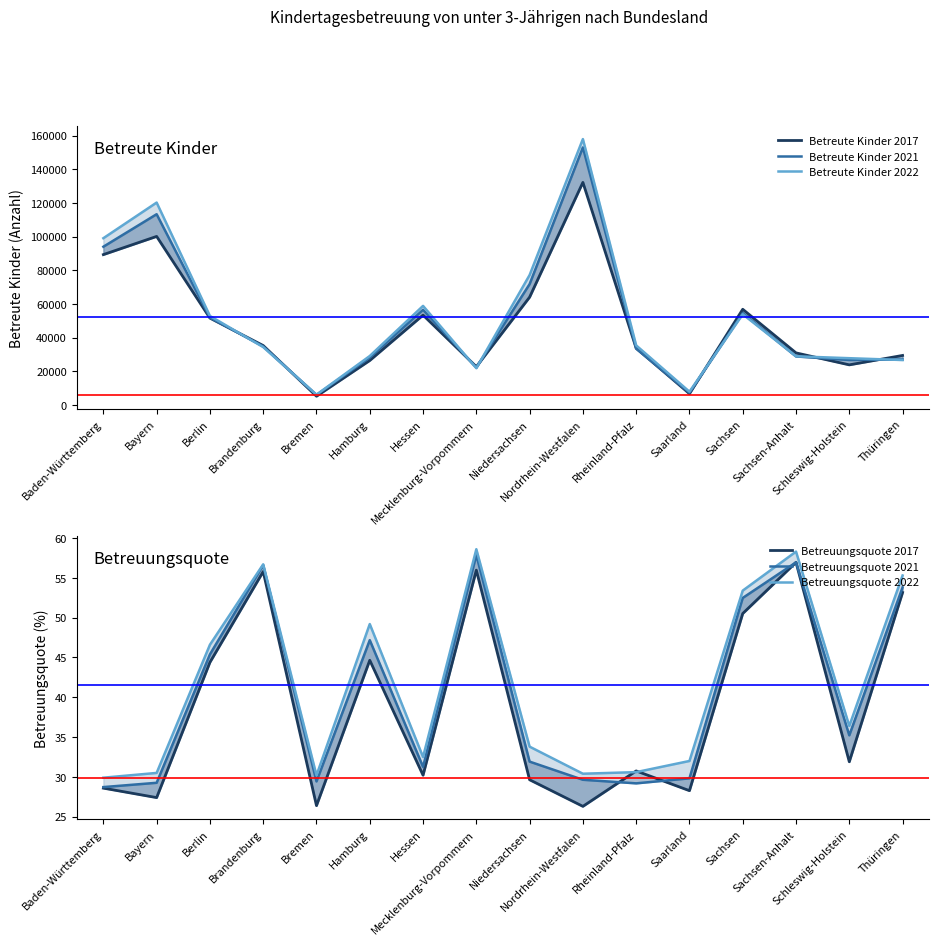

At which category is the sum across all series the highest?

Nordrhein-Westfalen